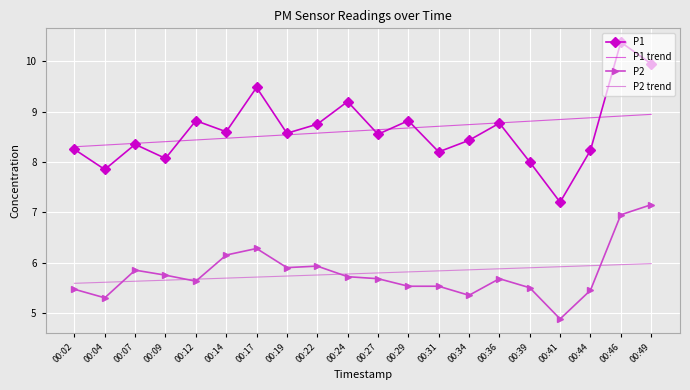

True or false: P2 and P1 cross at least once.

False